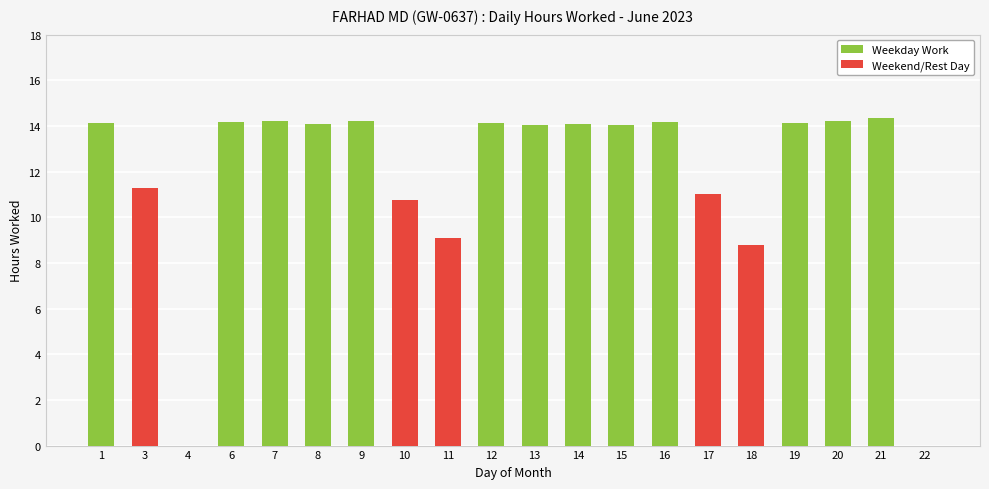

What is the maximum value for Weekend/Rest Day?

11.3